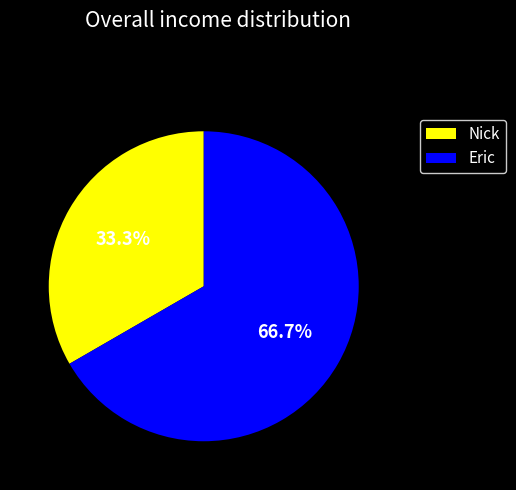

What is the majority slice?

Eric